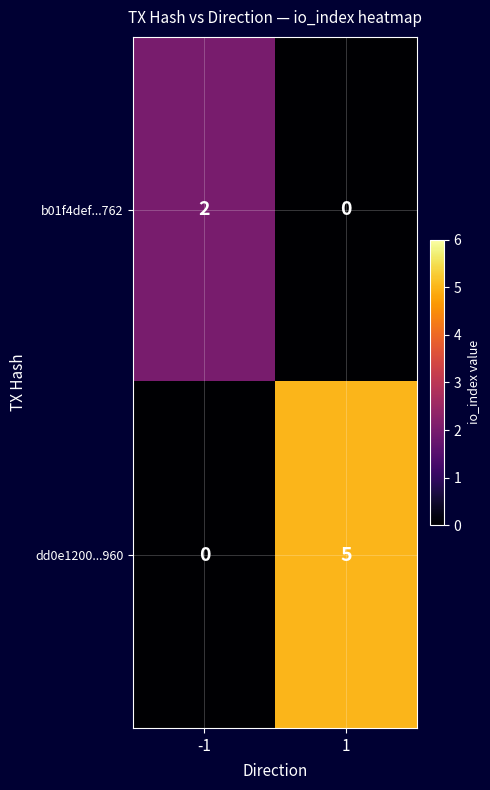

At 1, list the series in order from smallest to largest.

b01f4def...762, dd0e1200...960